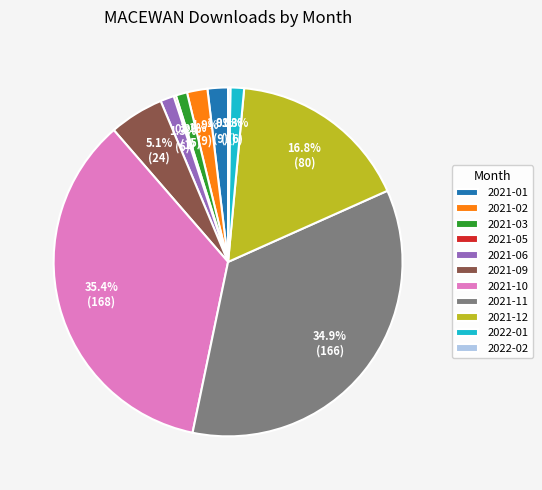

Between 2021-12 and 2021-01, which is larger?

2021-12